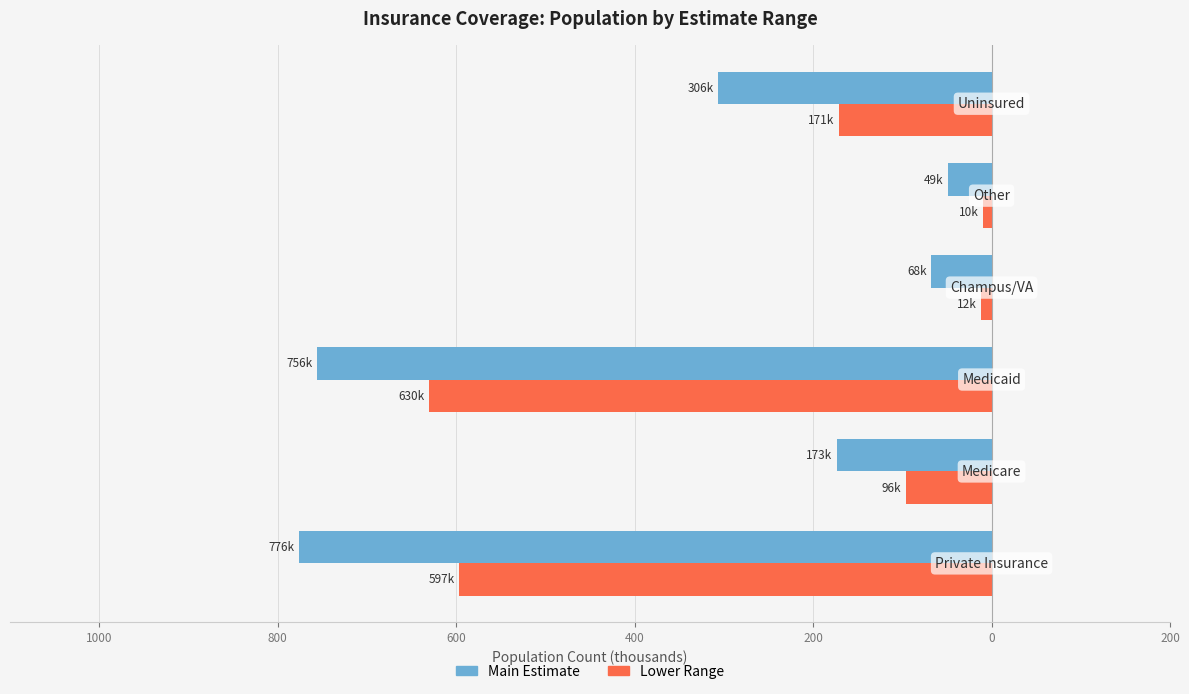

Reading left to right, transcribe all the data shown in this chart.

Main Estimate: -776.4	-173.4	-756.2	-67.6	-49.3	-306.5
Lower Range: -596.9	-96.2	-630.2	-11.9	-9.6	-171.4